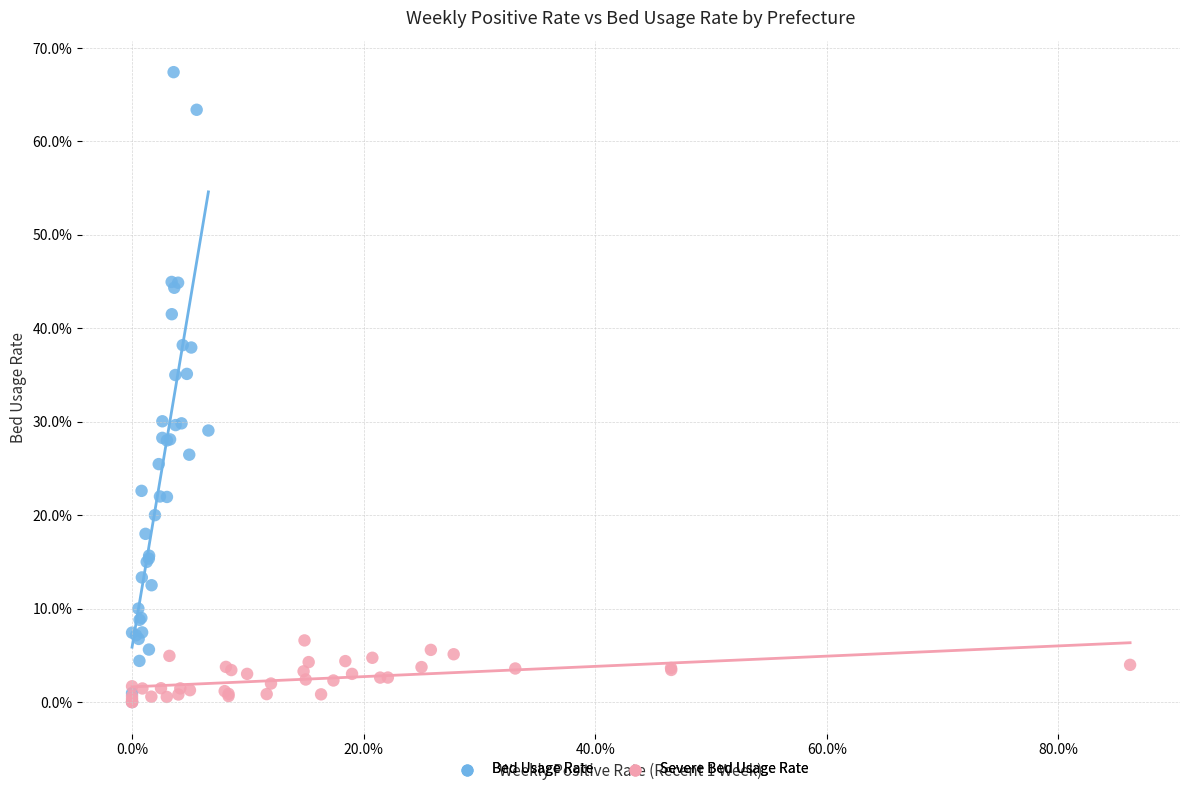

Which series has the largest Y range (max minus min)?

Bed Usage Rate